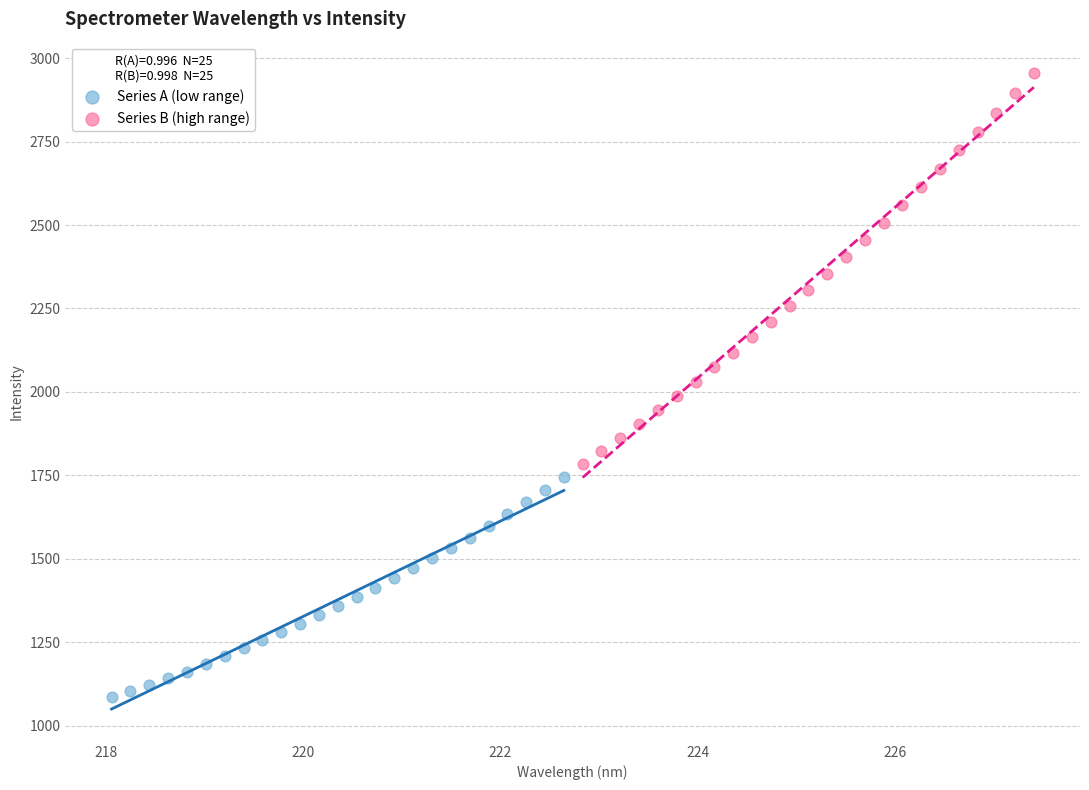

Which series reaches the minimum Y coordinate?

Series A (low range)